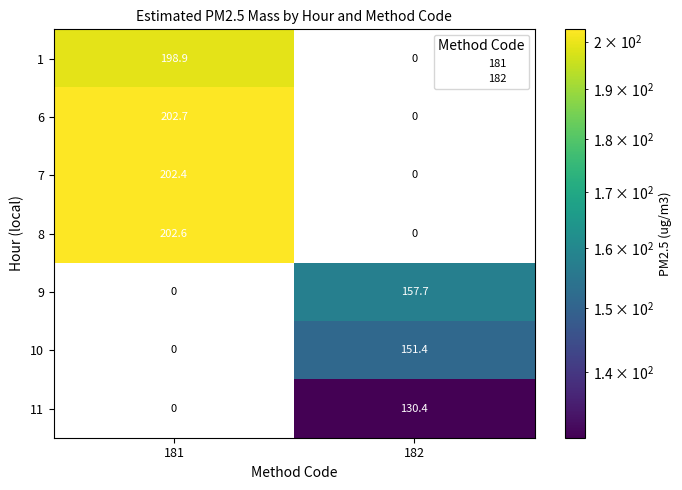

Is it true that 10 equals 76.9 at 181?

False